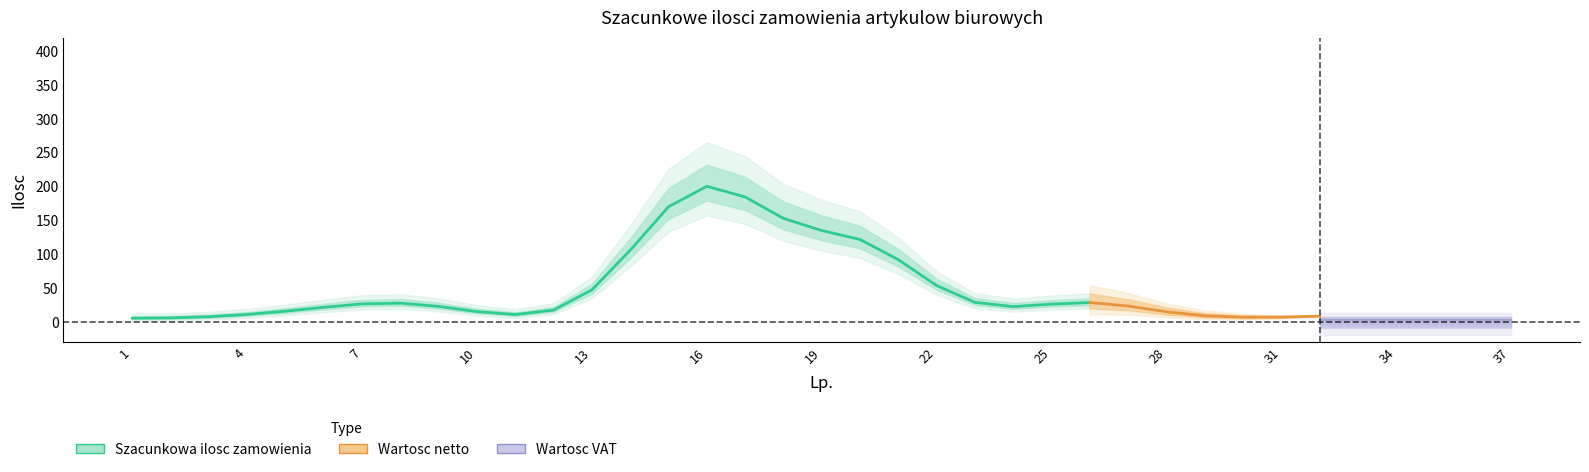

Count the number of data series in this chart.

3